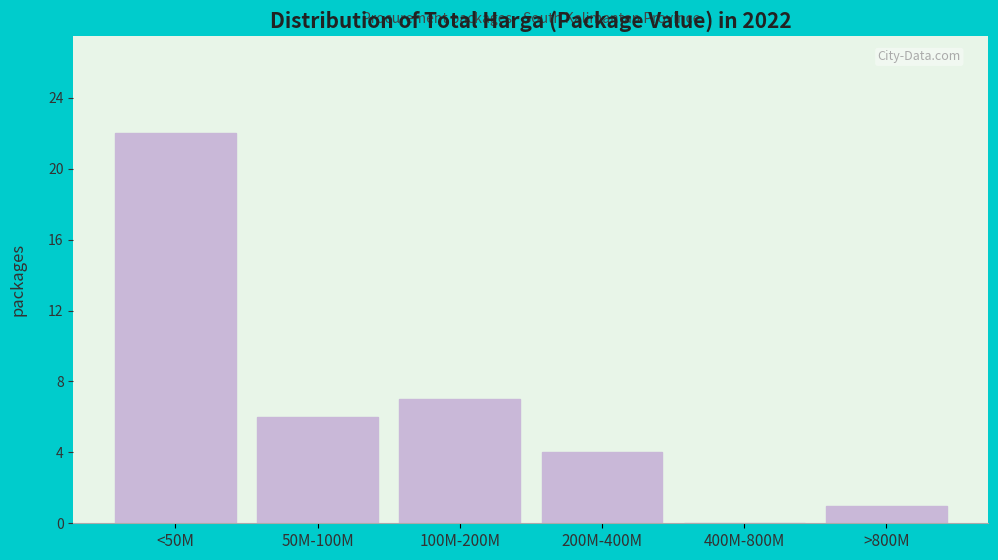

Reading right to left, what are all the values shown in this chart?

>800M=1	400M-800M=0	200M-400M=4	100M-200M=7	50M-100M=6	<50M=22